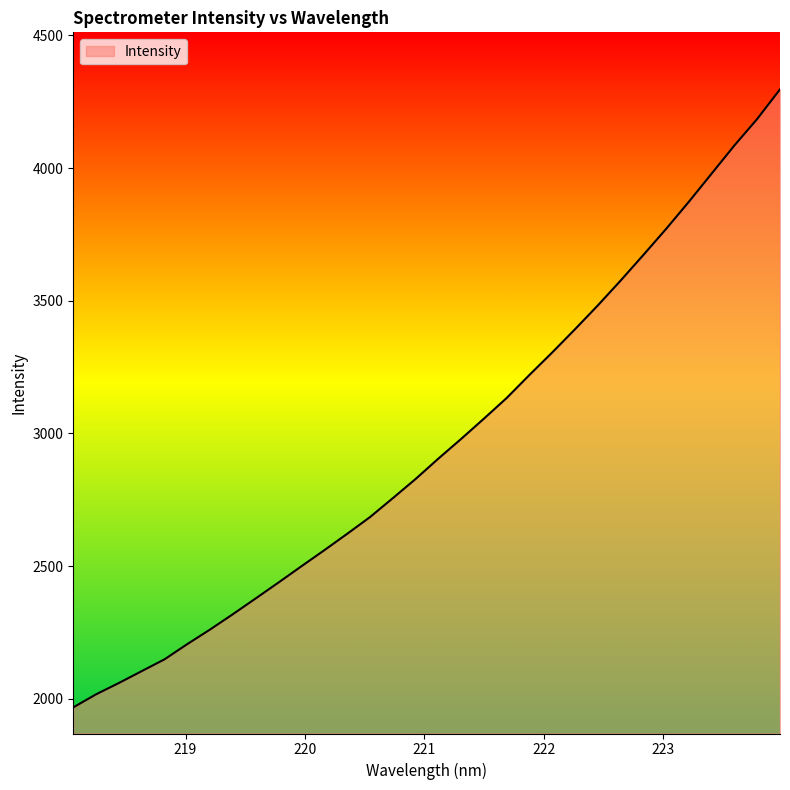

What is the greatest value displayed?

4296.5